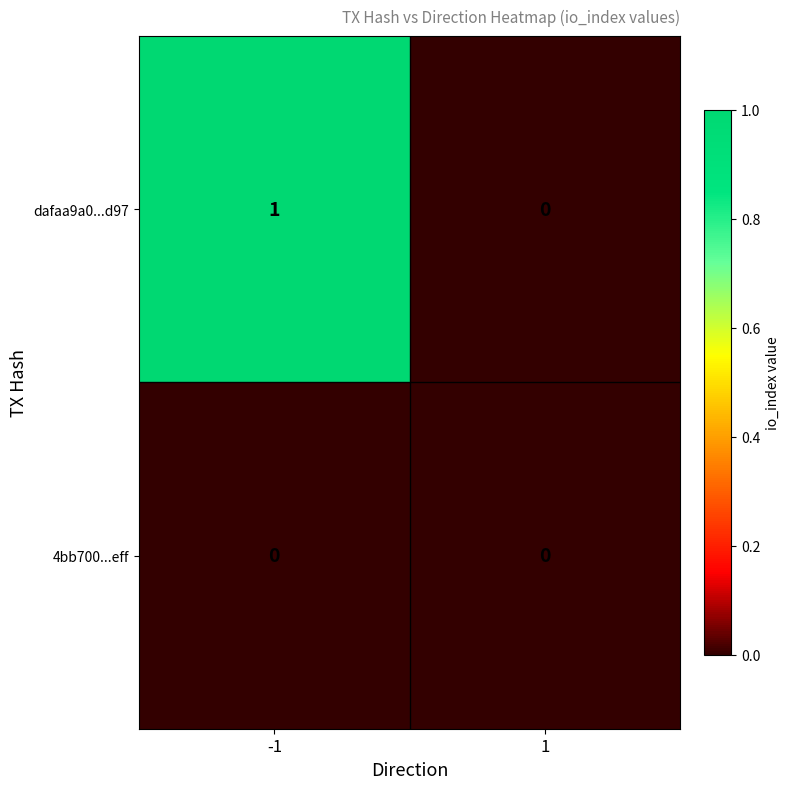

List the series in order of their peak value, lowest first.

4bb700...eff, dafaa9a0...d97